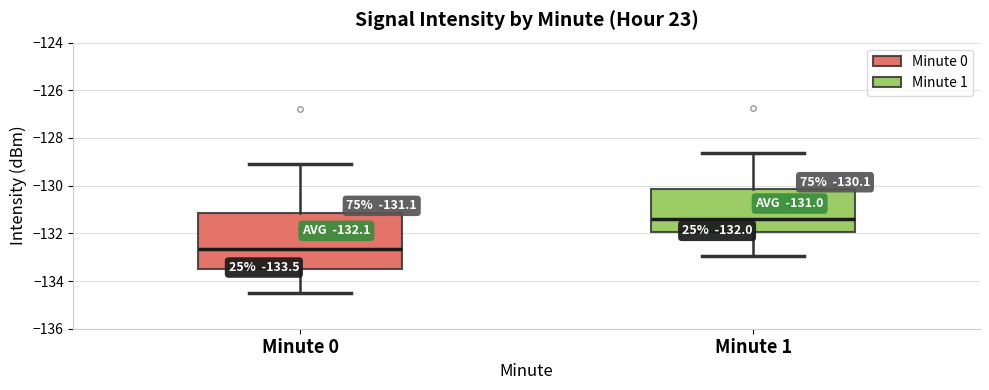

Comparing the boxes themselves (not the whiskers), which one is the tallest?

Minute 0